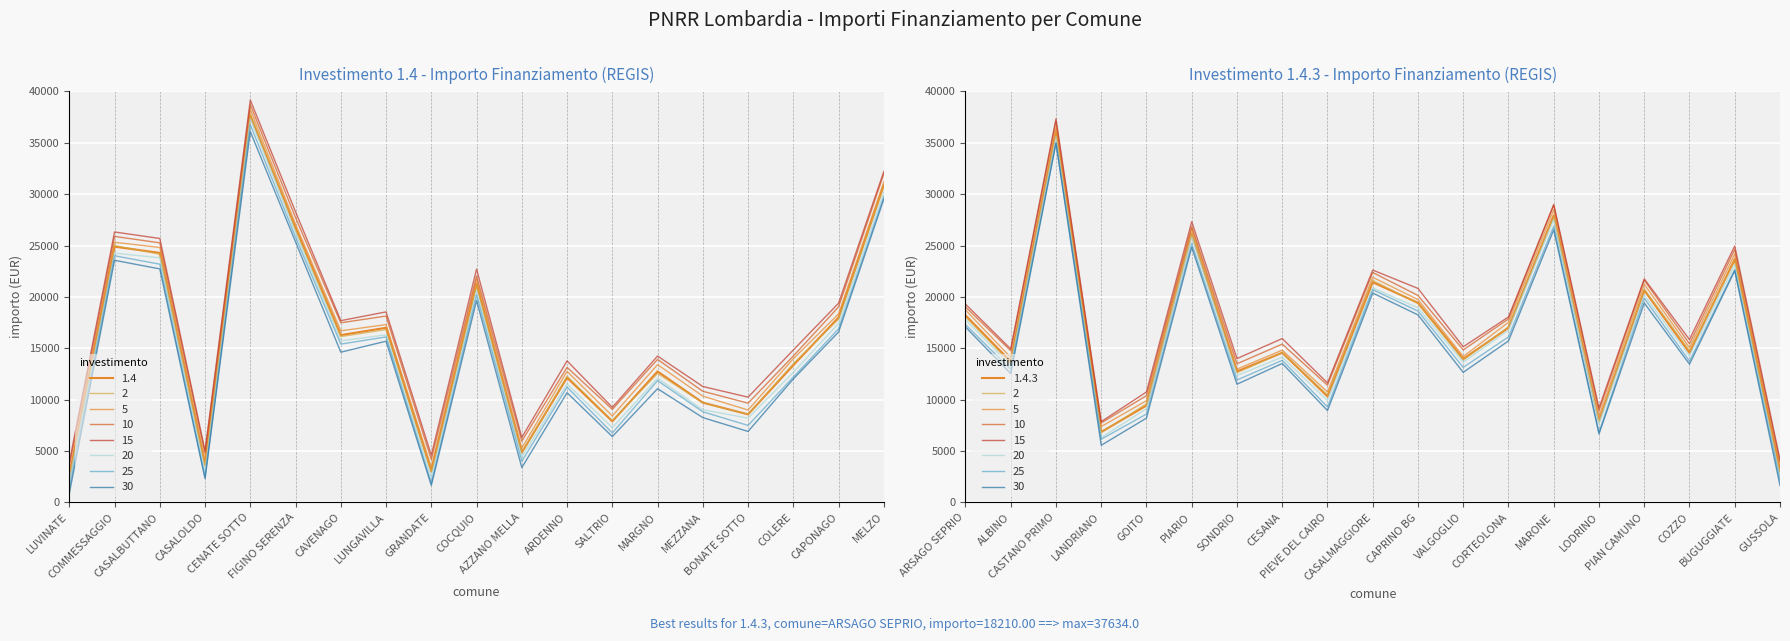

How many data points does each series have?

19